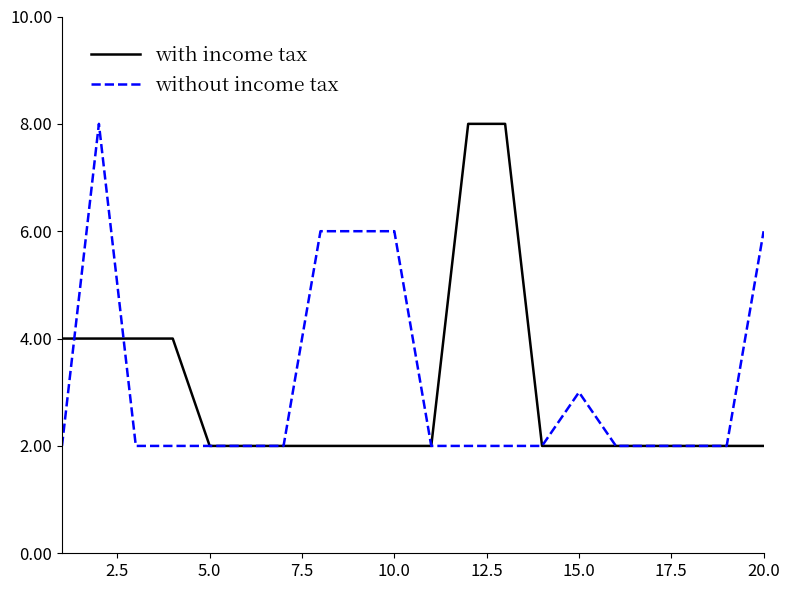

What is the greatest value displayed?

8